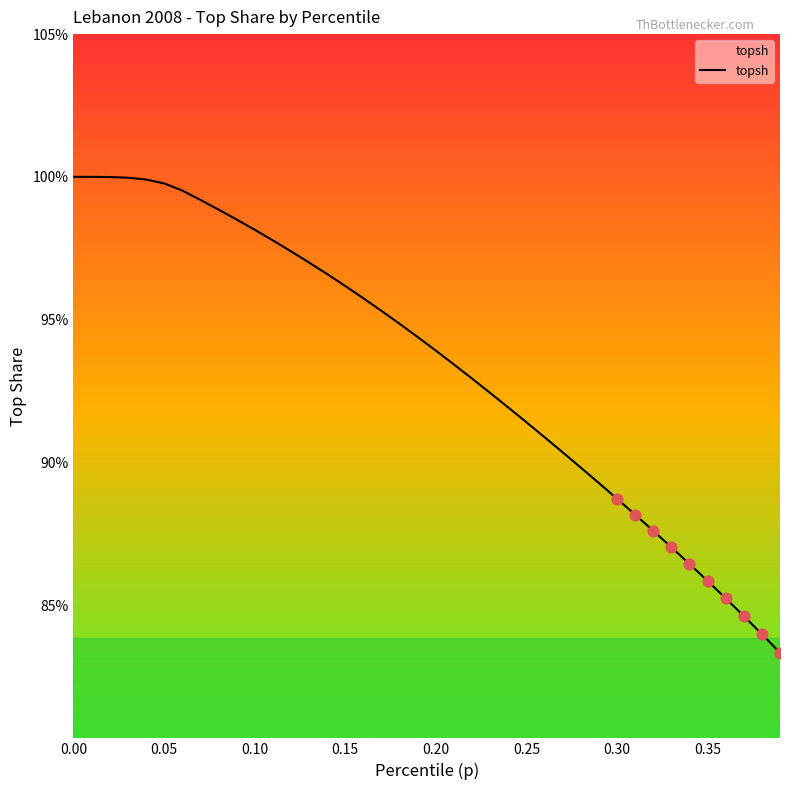

Is this an area chart (filled region under the line)?

Yes